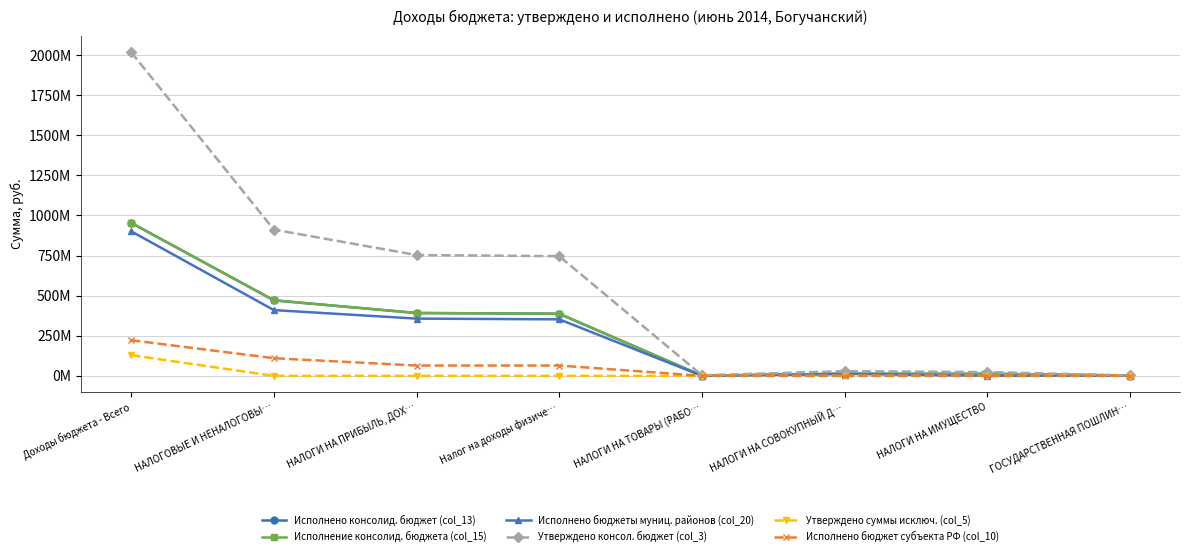

Is this an area chart (filled region under the line)?

No